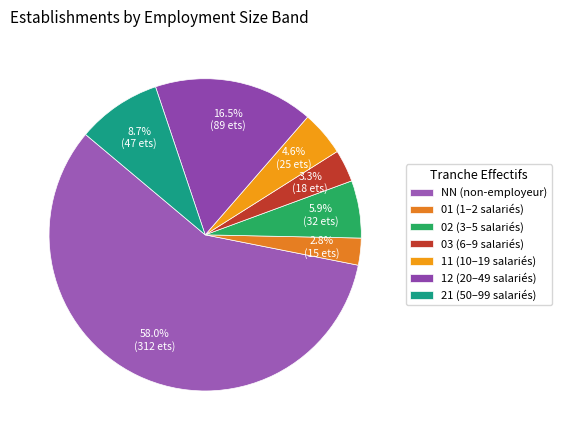

Rank the categories by value from lowest to highest.

01, 03, 11, 02, 21, 12, NN